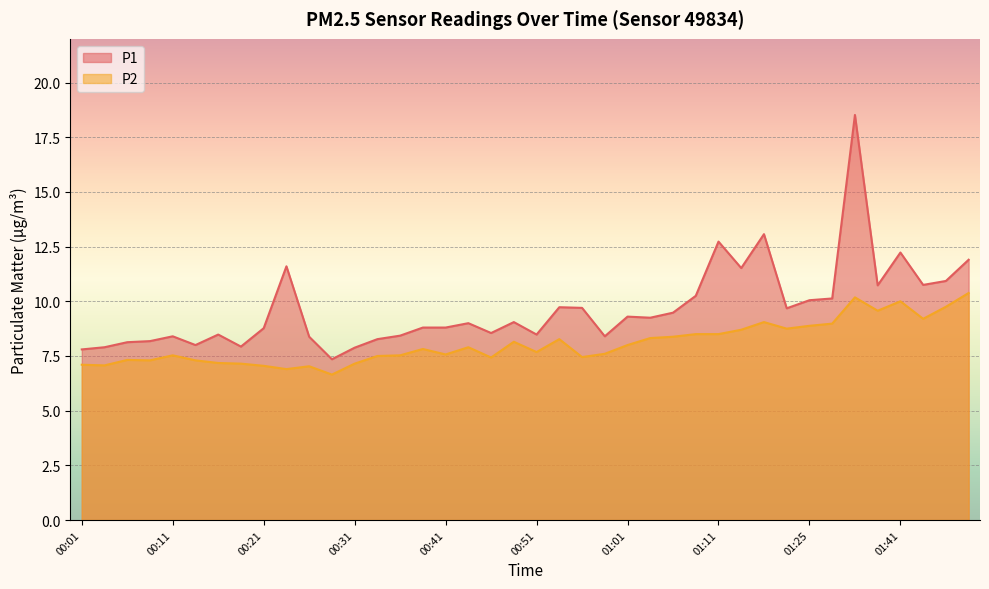

True or false: P1 and P2 cross at least once.

False